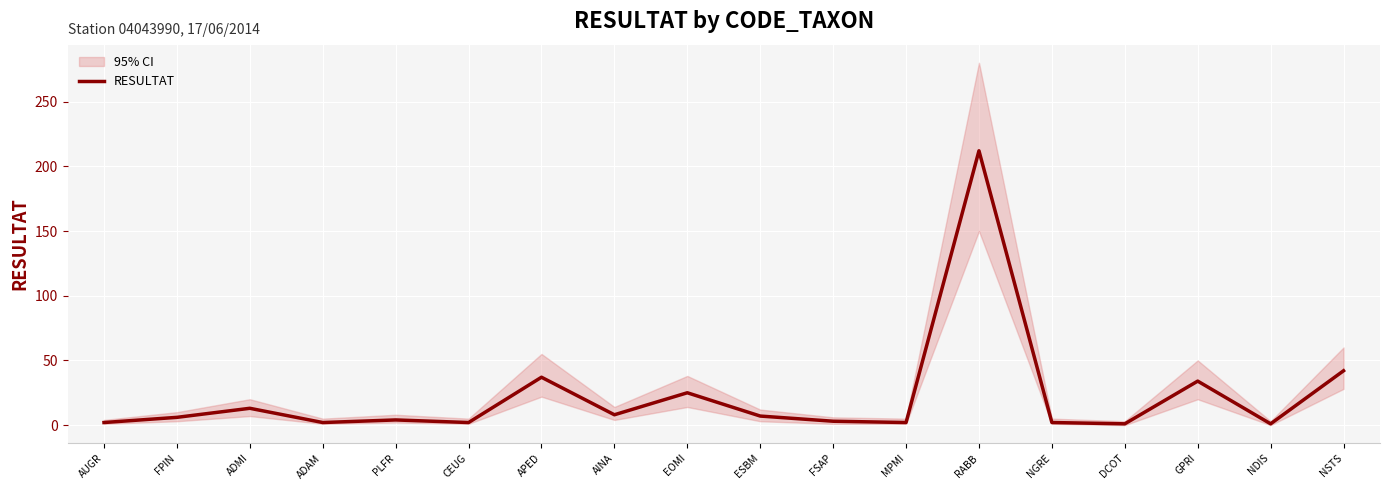

Count the number of categories in the chart.

18